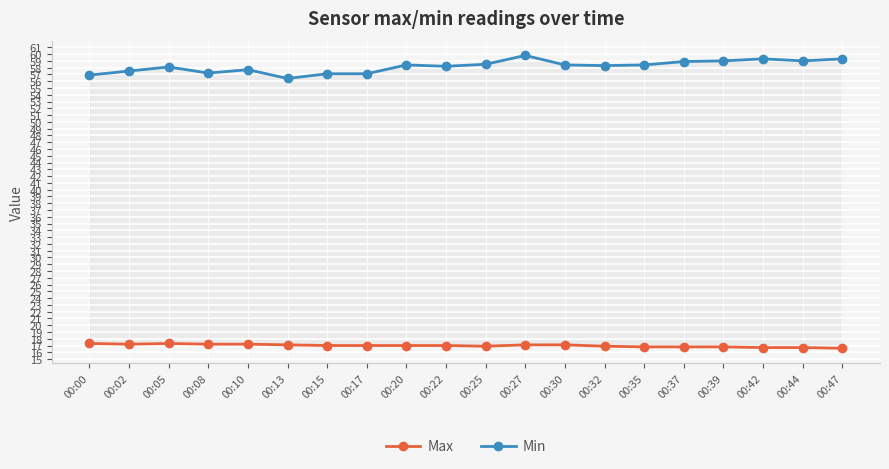

What is the value of the Min point at the 15th from the left?

58.4